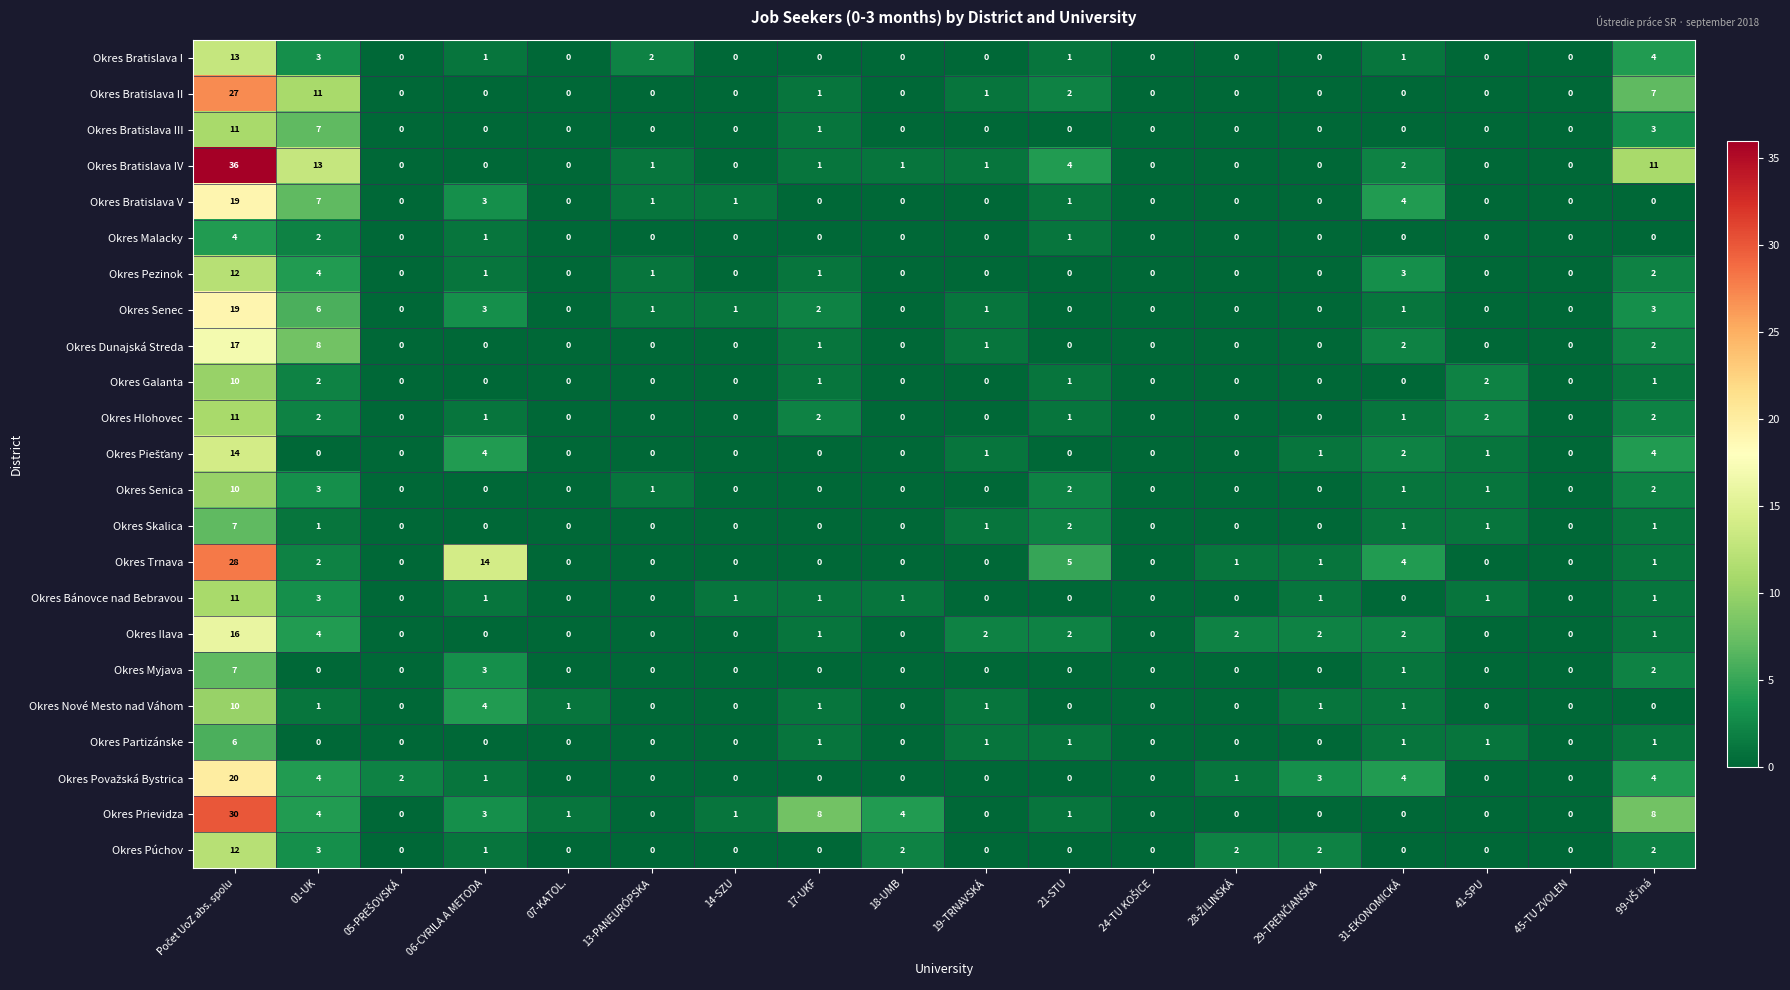

Between 06-CYRILA A METODA and 13-PANEURÓPSKA, which series saw the biggest shift?

Okres Trnava